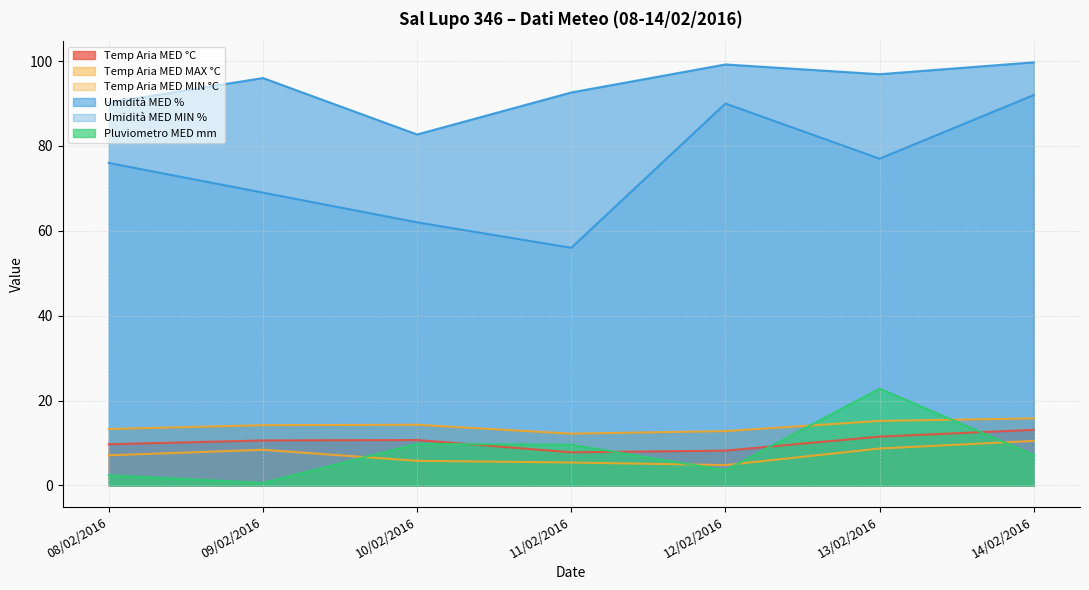

At how many categories does at least one series exceed 40?

7